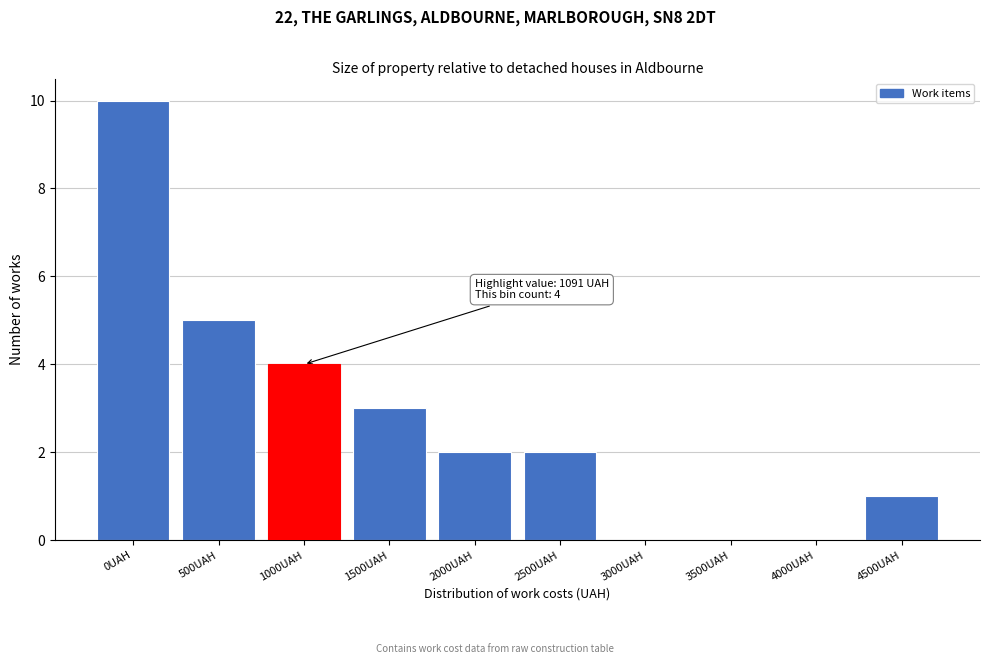

Reading left to right, transcribe all the data shown in this chart.

0UAH=10	500UAH=5	1000UAH=4	1500UAH=3	2000UAH=2	2500UAH=2	3000UAH=0	3500UAH=0	4000UAH=0	4500UAH=1